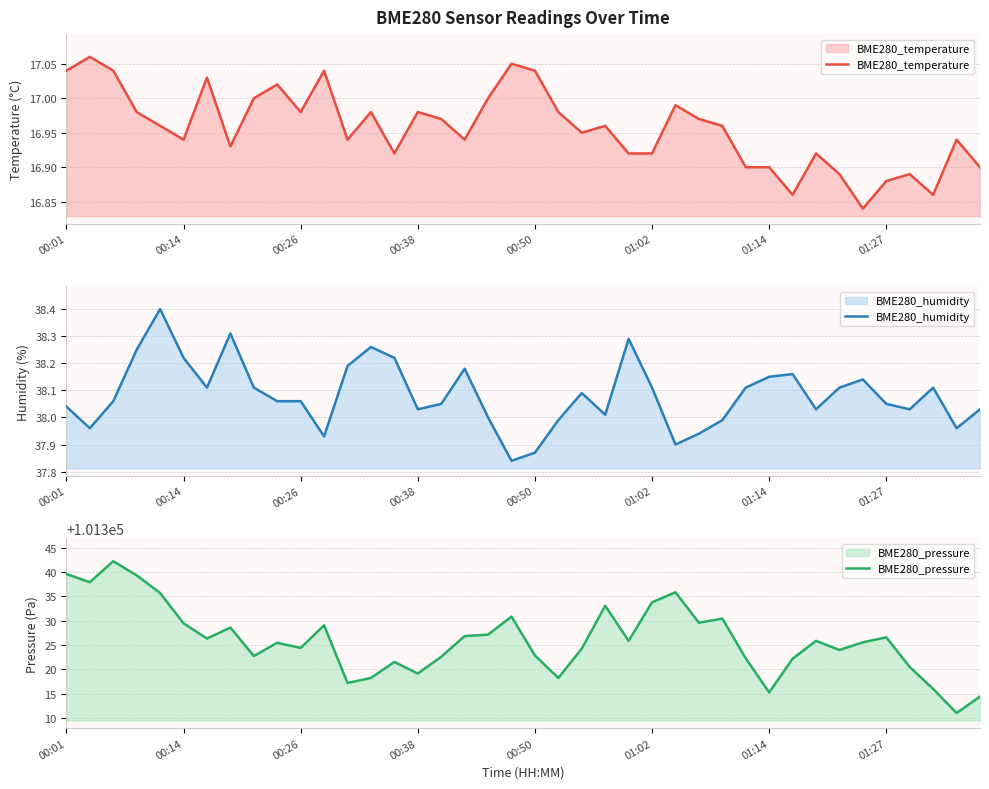

What is the lowest value of the BME280_pressure series?

101311.0